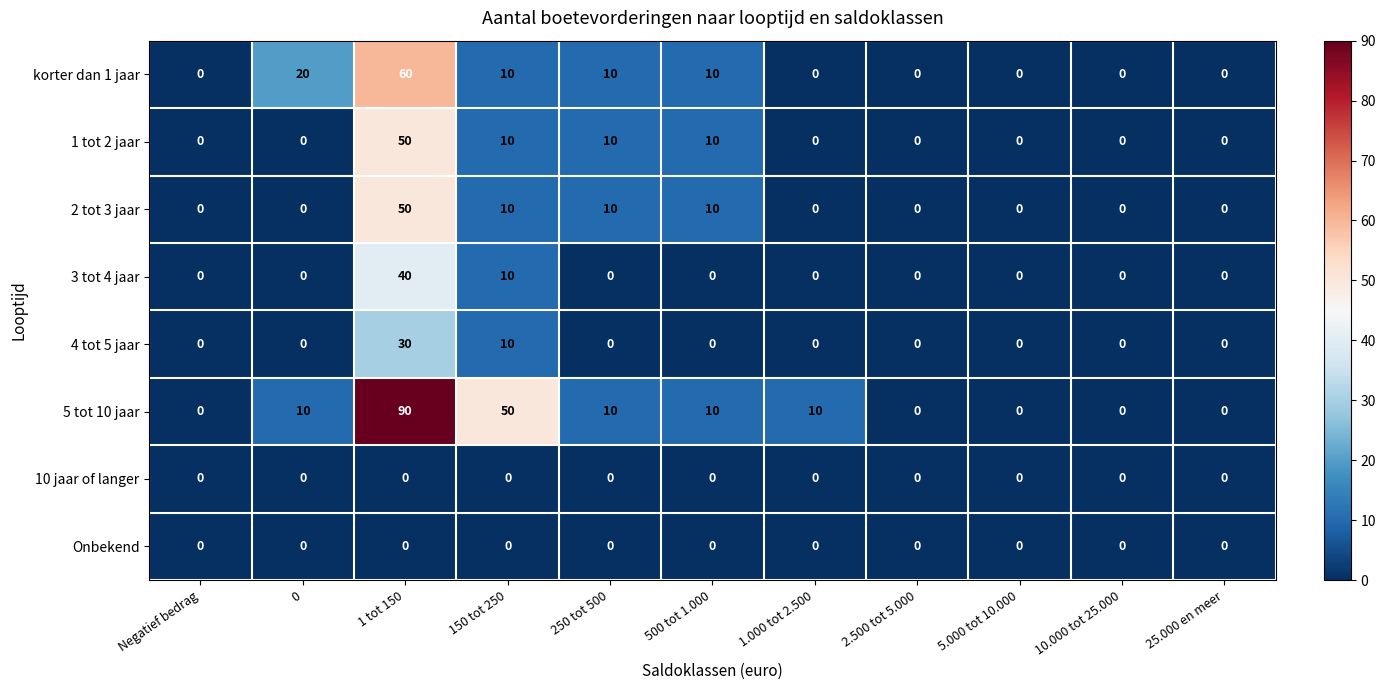

How many data points in 4 tot 5 jaar are above 0?

2